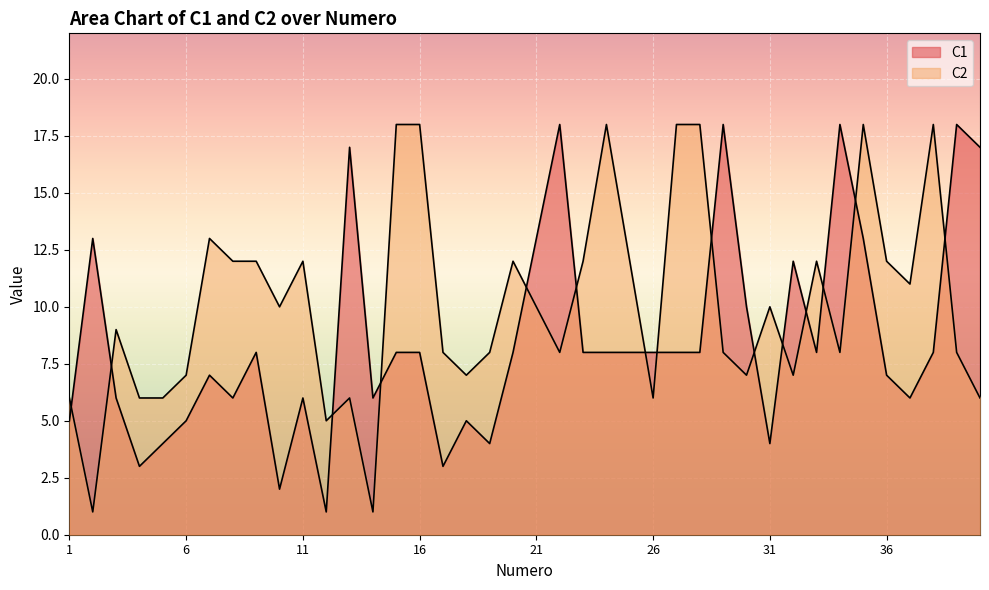

In C2, how many points are lower than both neighbors (excluding endpoints)?

11